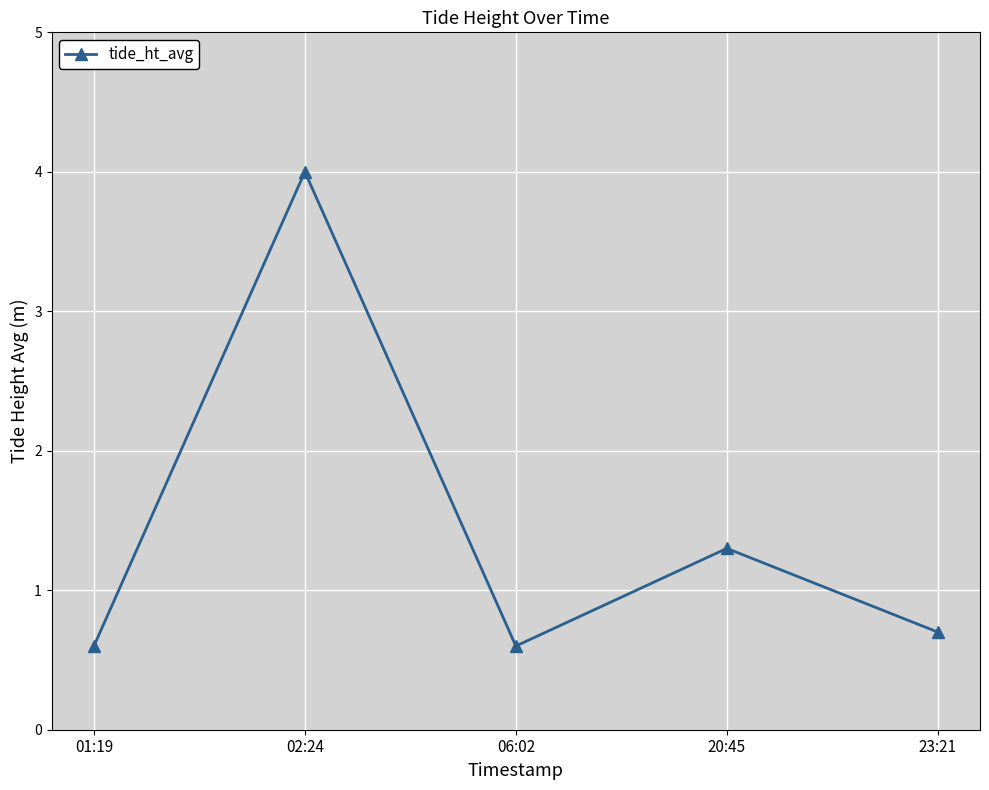

How many interior local peaks (higher than both neighbors) does the data have?

2